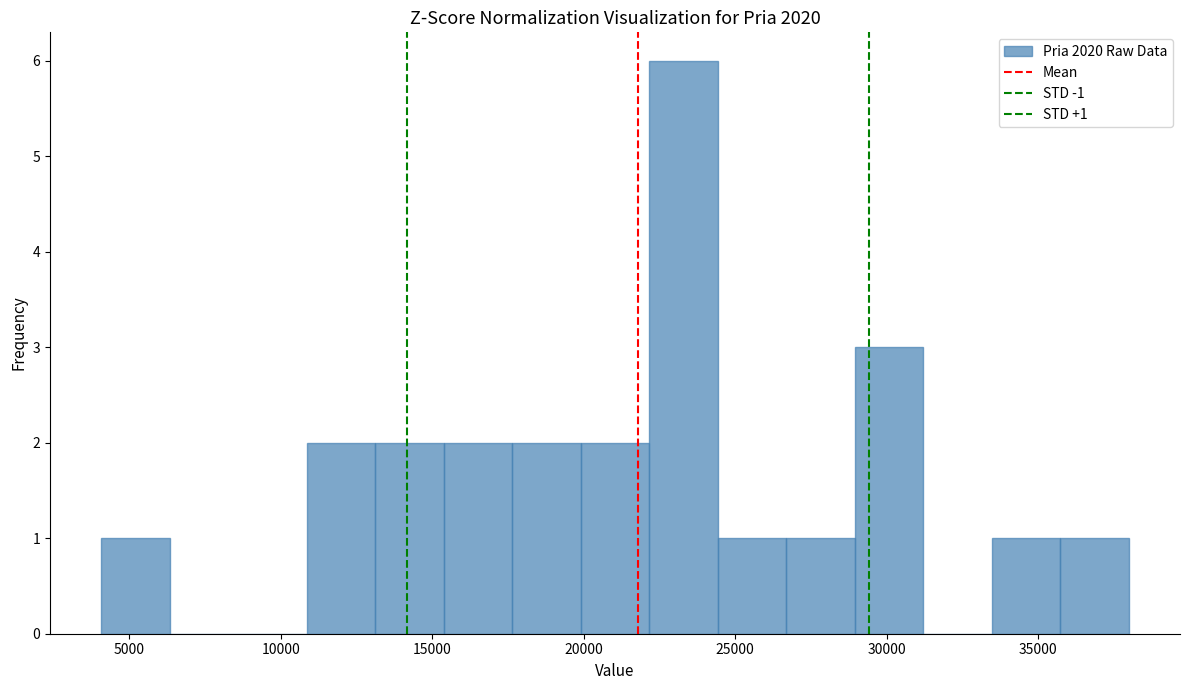

Over which range of the x-axis is the bar tallest?

22000 to 24500